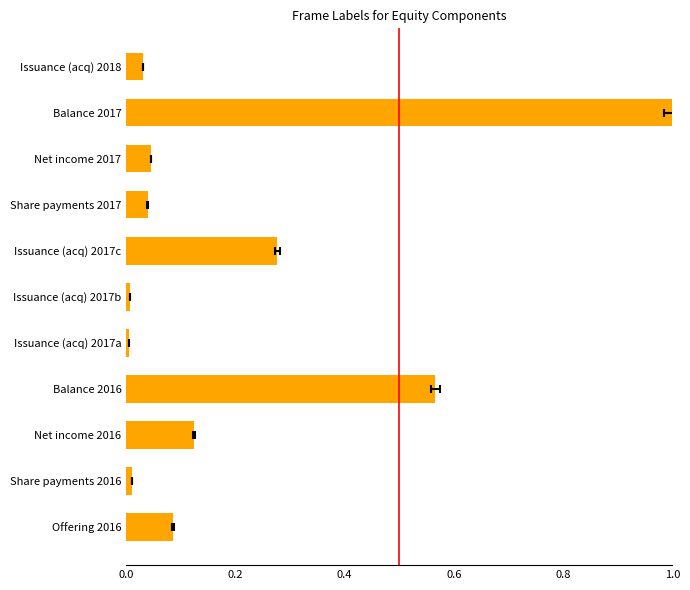

The value at Issuance (acq) 2017b is 0.0. True or false?

True